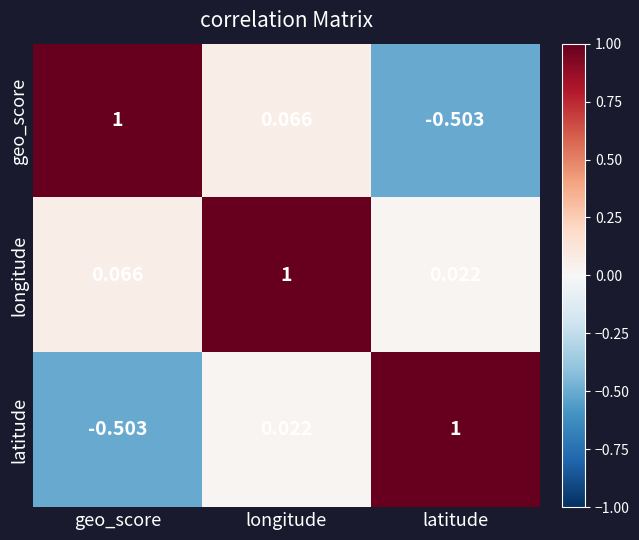

Which category has the highest value in the longitude series?

longitude